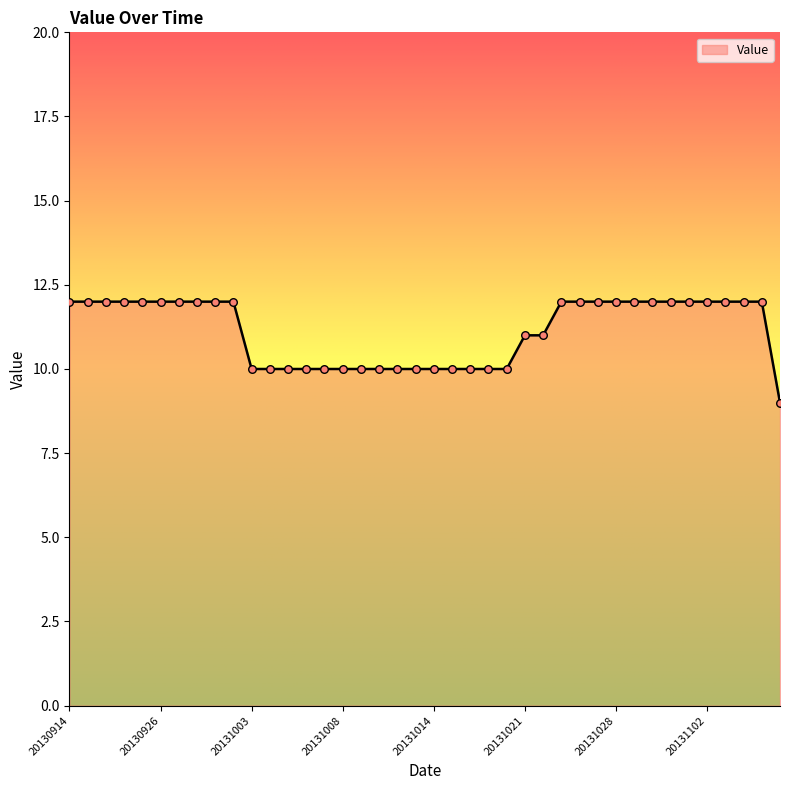

What is the difference between the maximum and minimum values?

3